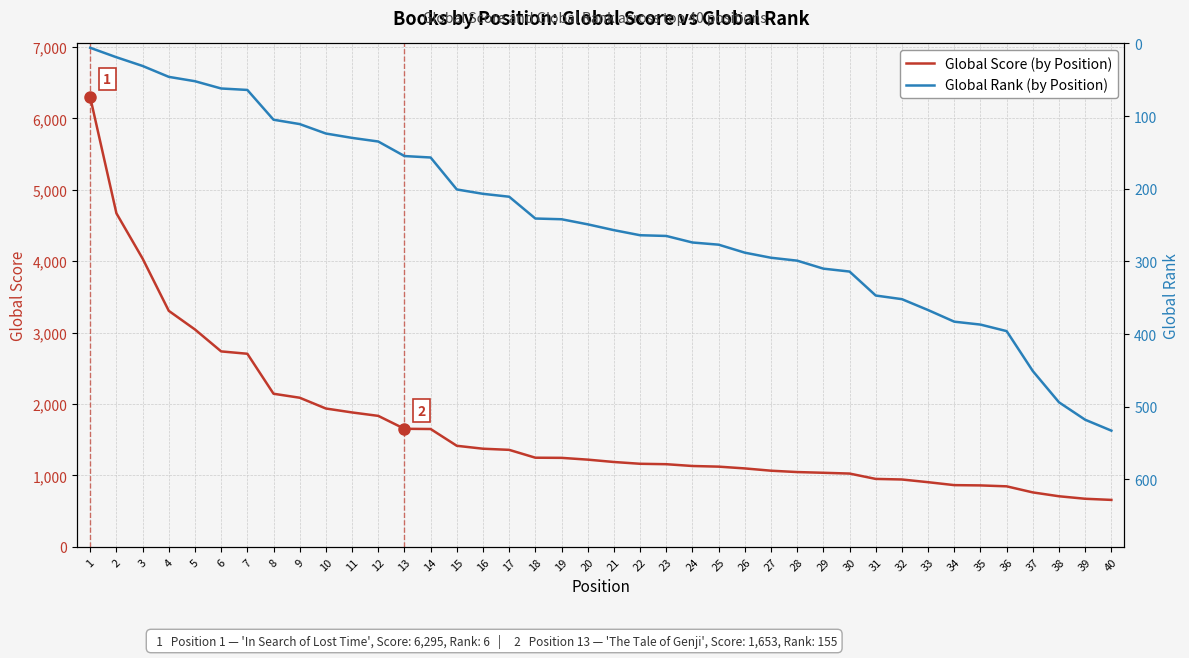

Is this an area chart (filled region under the line)?

No